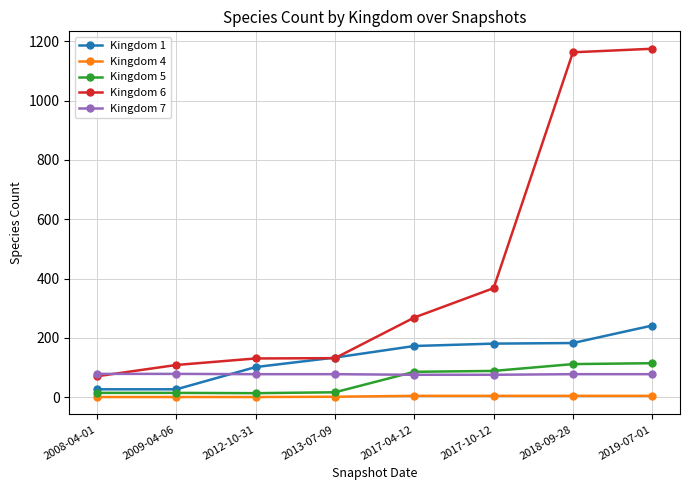

Rank the series by their maximum value, from highest to lowest.

Kingdom 6, Kingdom 1, Kingdom 5, Kingdom 7, Kingdom 4